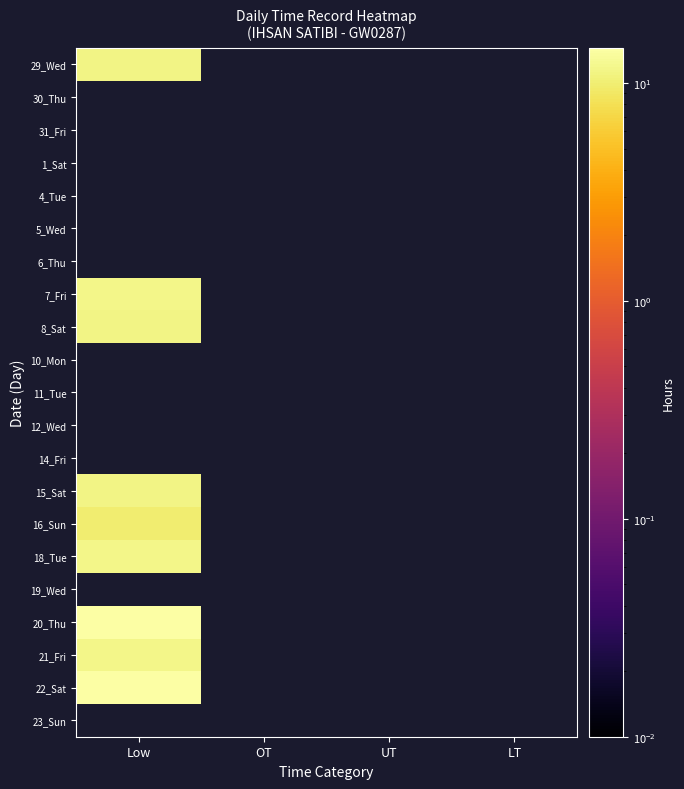

At which label does 7_Fri reach its minimum?

Low